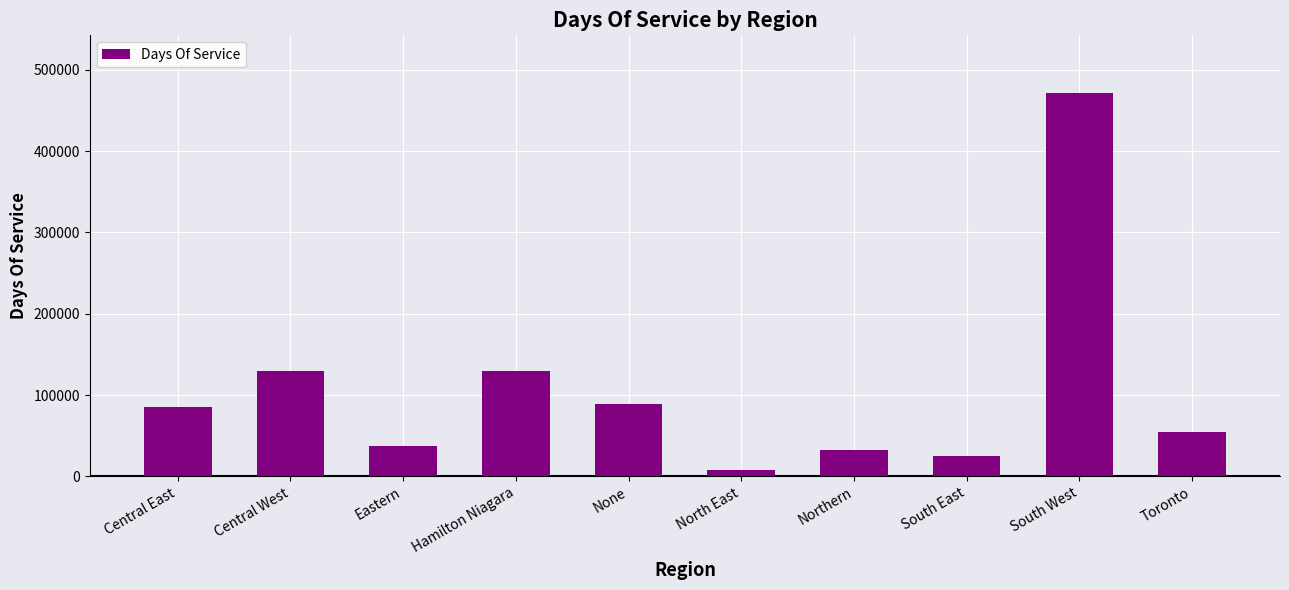

What is the sum of the values at Toronto and Central West?

184526